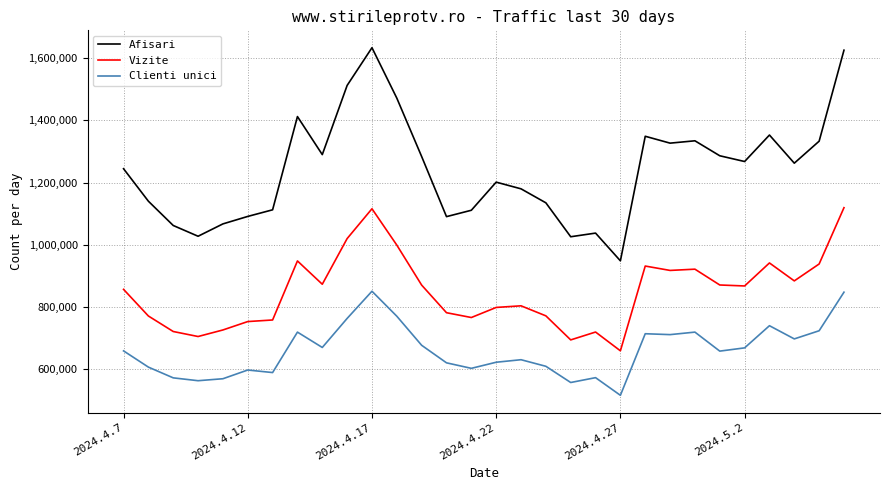

What is the maximum value shown in the chart?

1634449